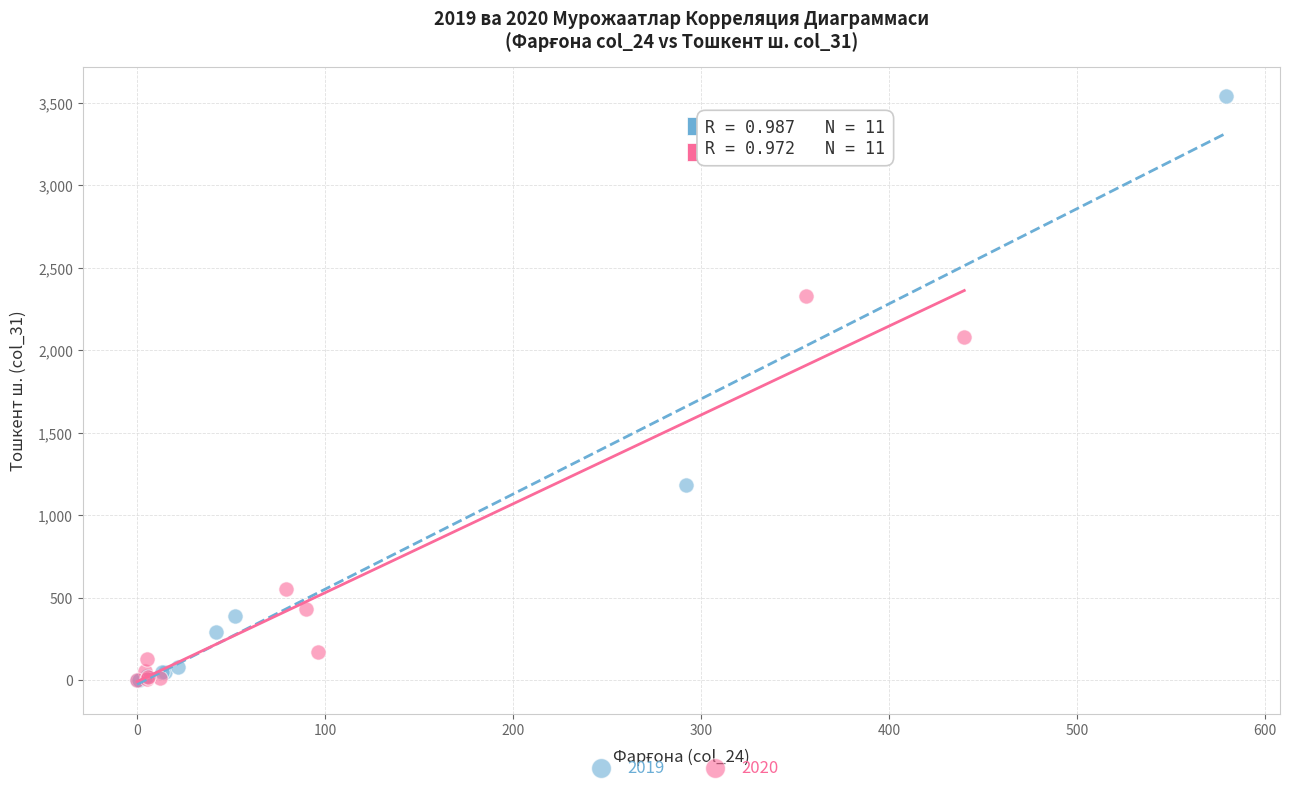

Which series has the widest spread of Y values?

2019